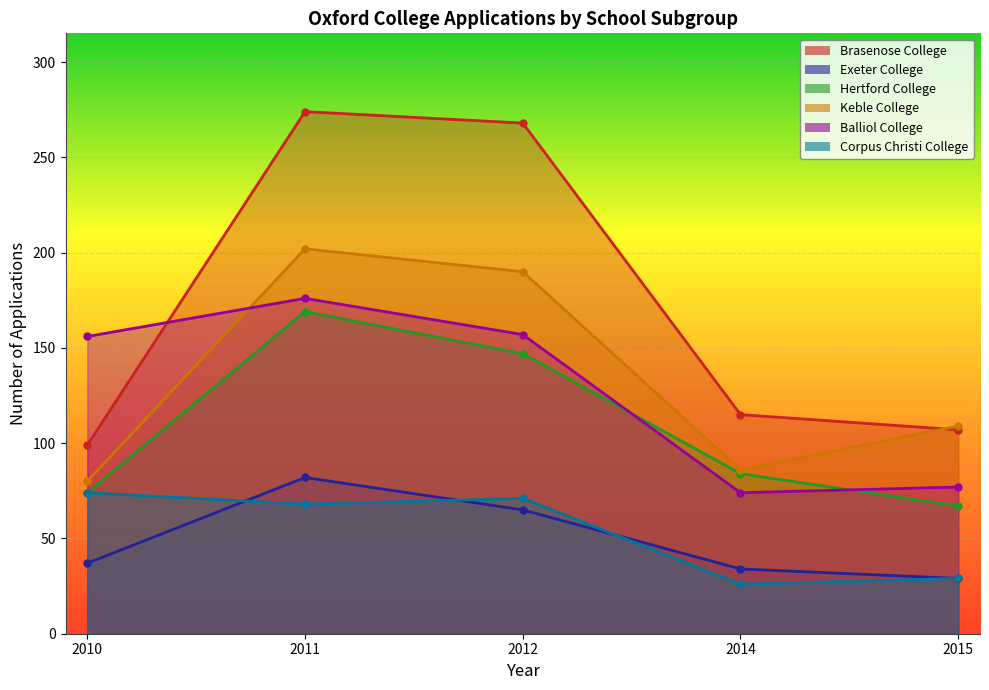

Rank the series by their maximum value, from lowest to highest.

Corpus Christi College, Exeter College, Hertford College, Balliol College, Keble College, Brasenose College